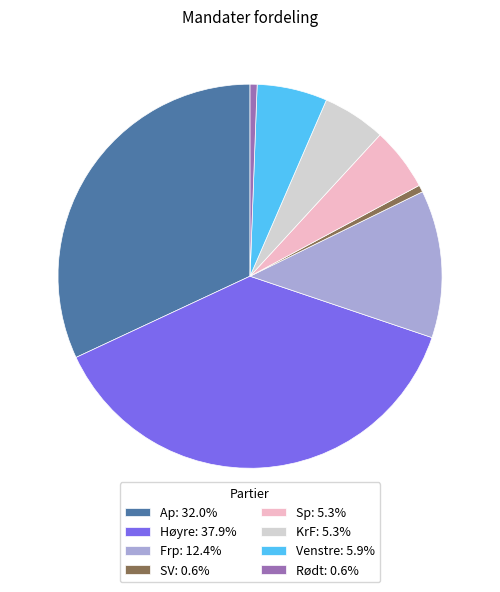

Count the number of slices in the pie.

8